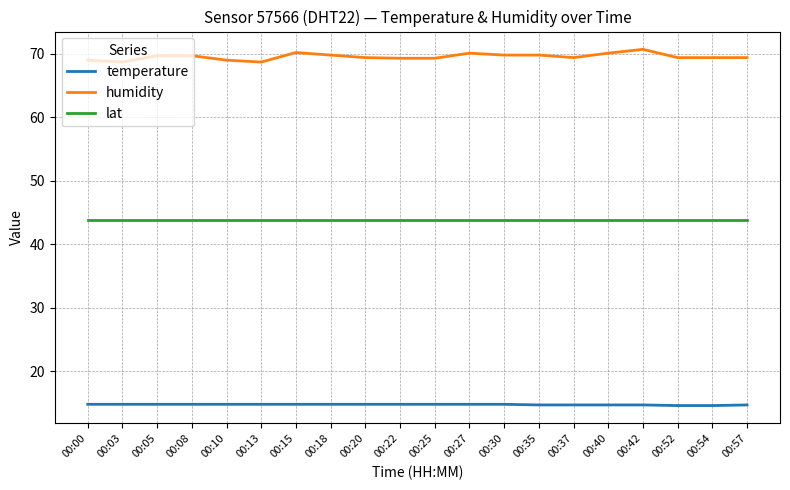

Is it true that humidity equals 69.7 at 00:05?

True